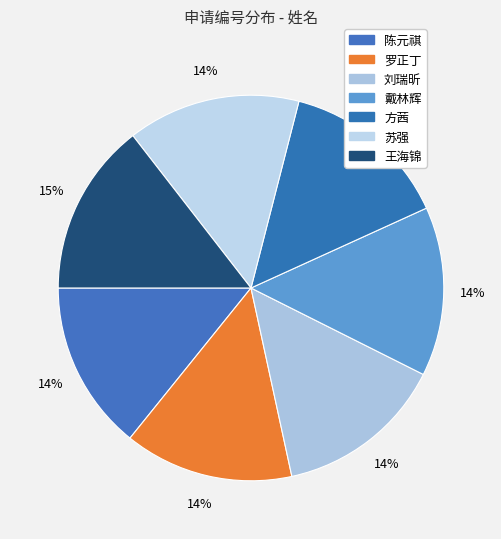

Count the number of slices in the pie.

7